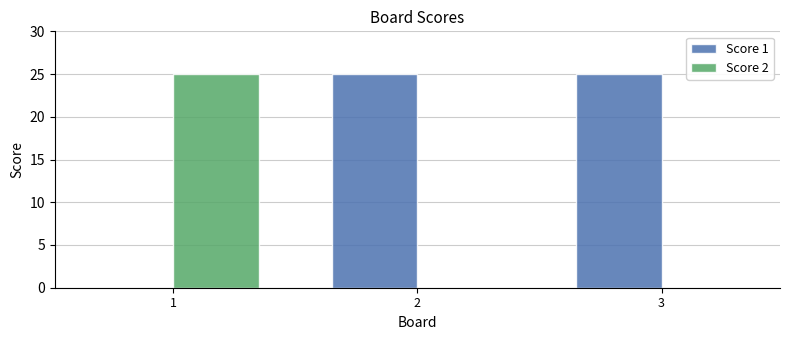

Reading left to right, what are all the values shown in this chart?

Score 1: 0	25	25
Score 2: 25	0	0